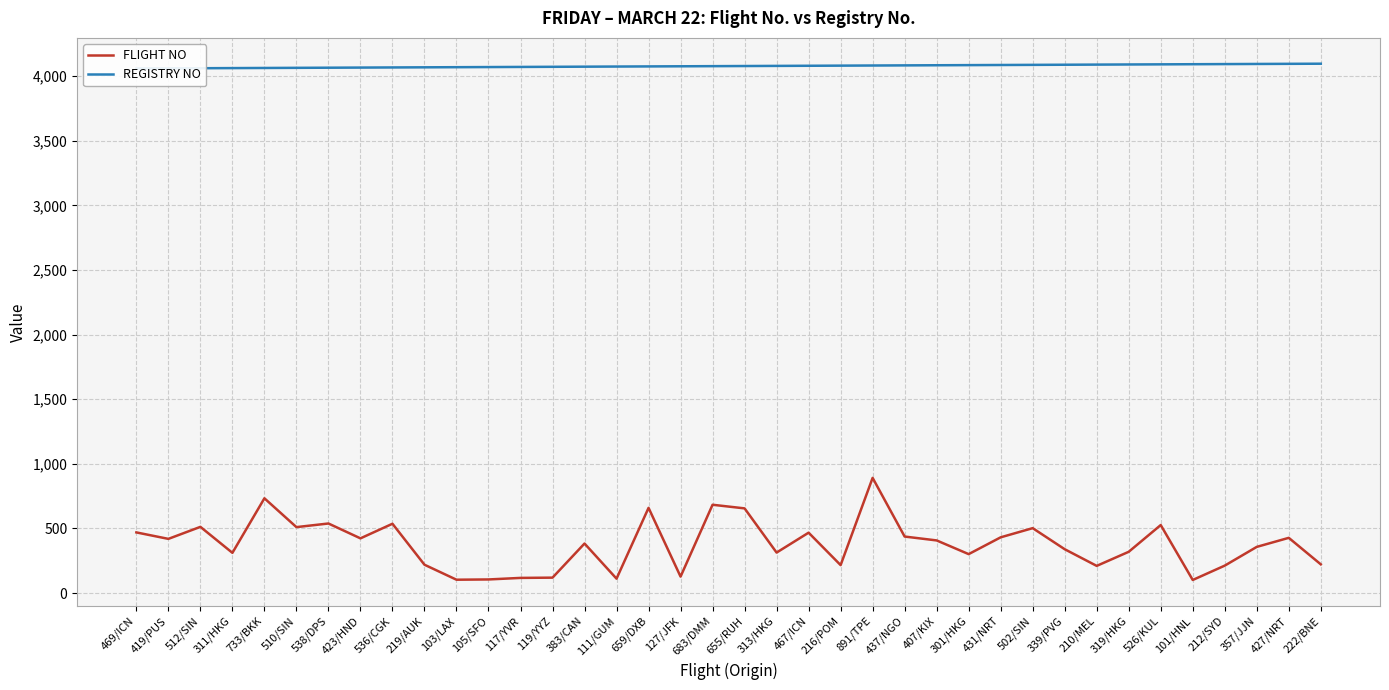

How many lines are shown in the chart?

2